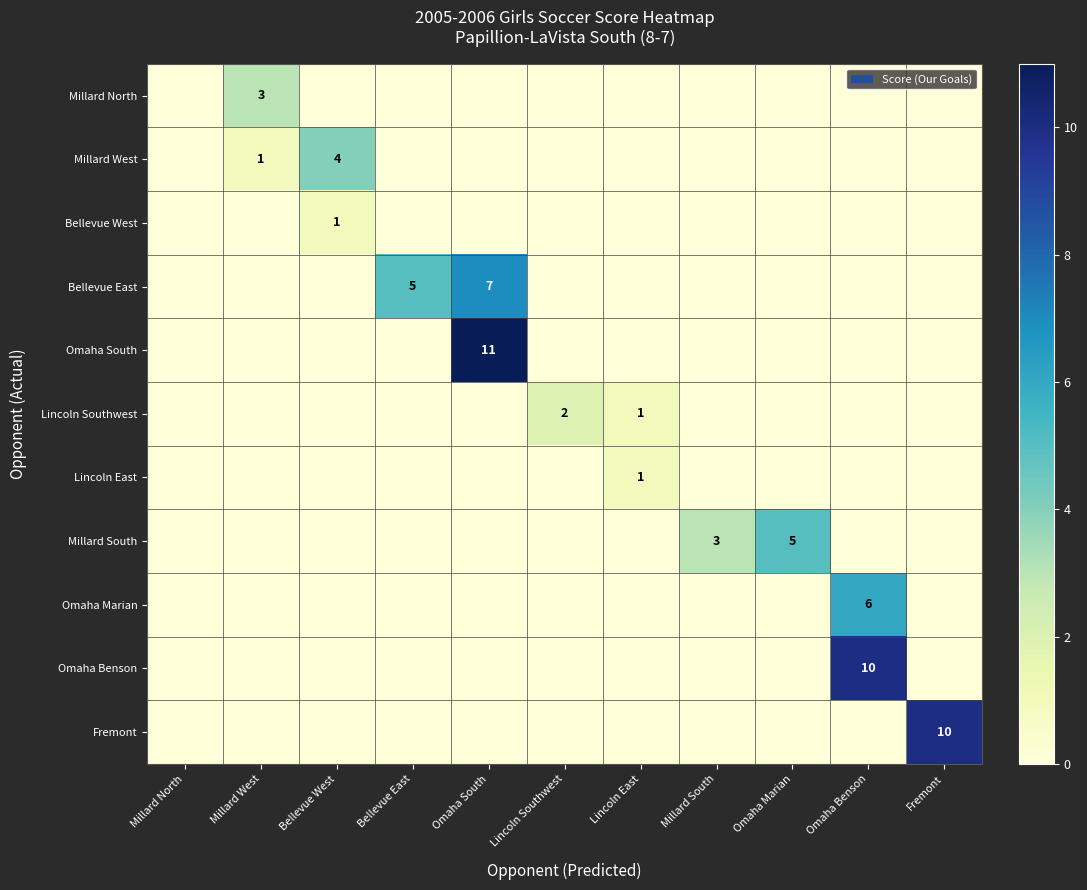

The Bellevue West series shows 2 at Bellevue West. True or false?

False